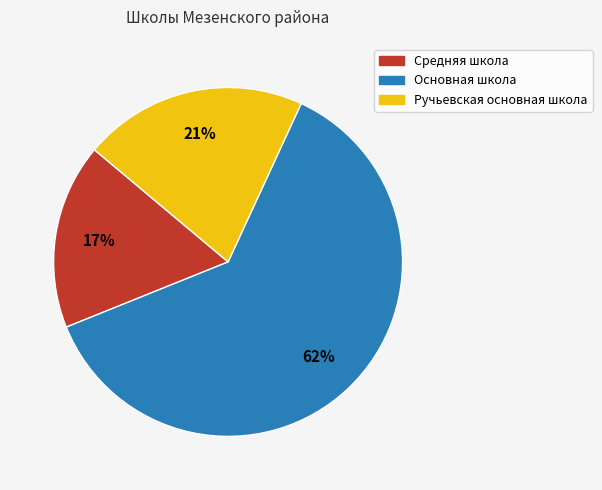

To the nearest percent, what is the difference between the largest and smallest slice percentages?

45%